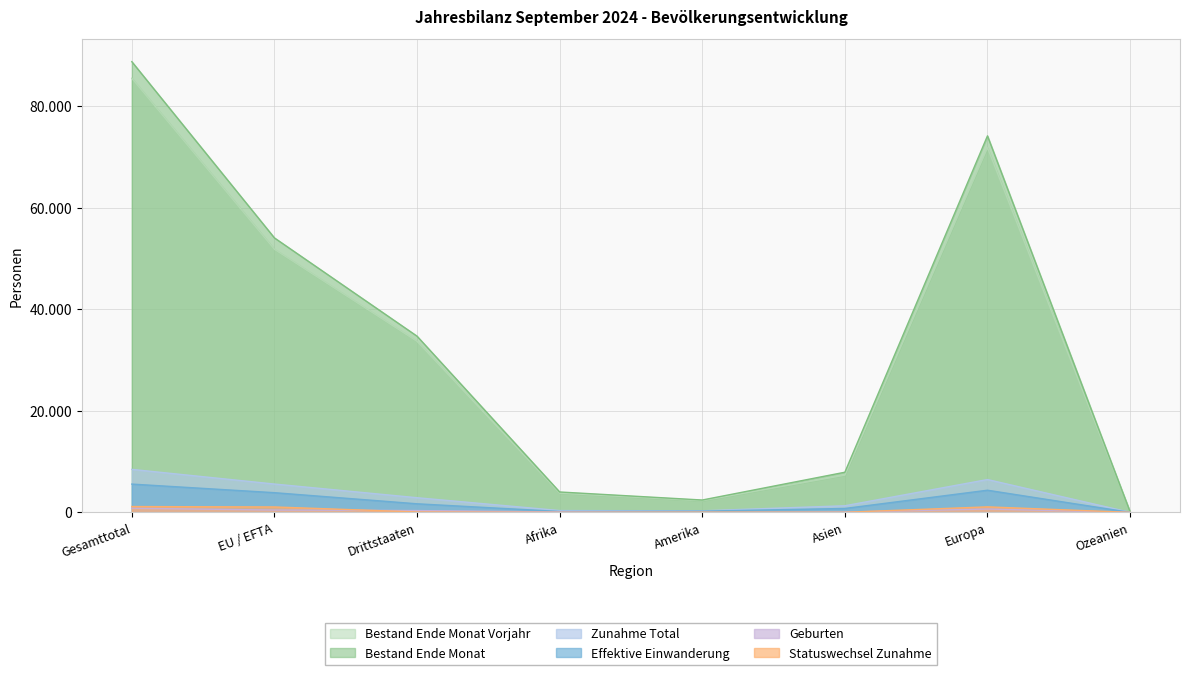

How many data points in Bestand Ende Monat Vorjahr are less than 33666?

4